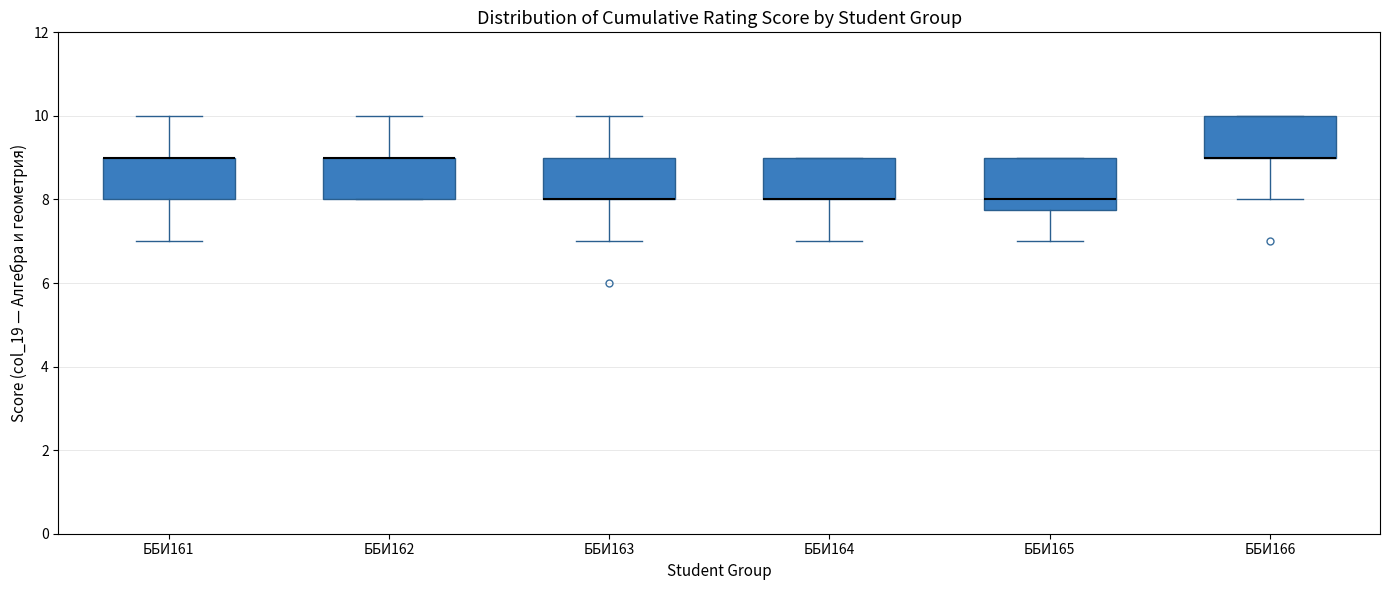

Reading left to right, read every box against the y-axis: the position of its median line, the range the box covers, and the ends of its whiskers. The values are not printed on the chart, so give them approximately, as read against the axis.

ББИ161: median 9.0 (drawn on the box's upper edge), box 8.0 to 9.0, whiskers 7.0 to 10.0
ББИ162: median 9.0 (drawn on the box's upper edge), box 8.0 to 9.0, whiskers 8.0 to 10.0
ББИ163: median 8.0 (drawn on the box's lower edge), box 8.0 to 9.0, whiskers 7.0 to 10.0
ББИ164: median 8.0 (drawn on the box's lower edge), box 8.0 to 9.0, whiskers 7.0 to 9.0
ББИ165: median 8.0, box 7.8 to 9.0, whiskers 7.0 to 9.0
ББИ166: median 9.0 (drawn on the box's lower edge), box 9.0 to 10.0, whiskers 8.0 to 10.0